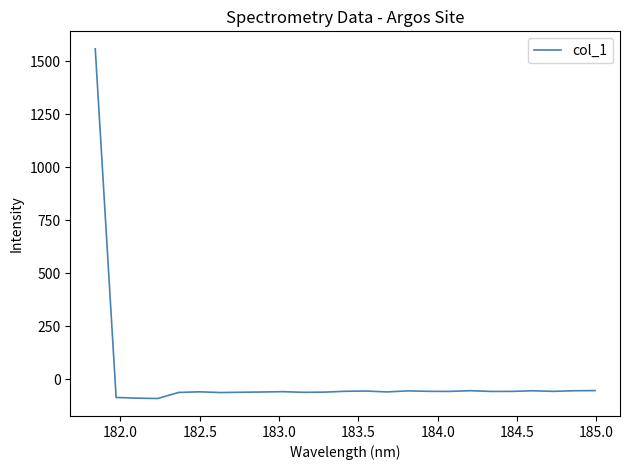

What is the maximum value shown in the chart?

1557.4